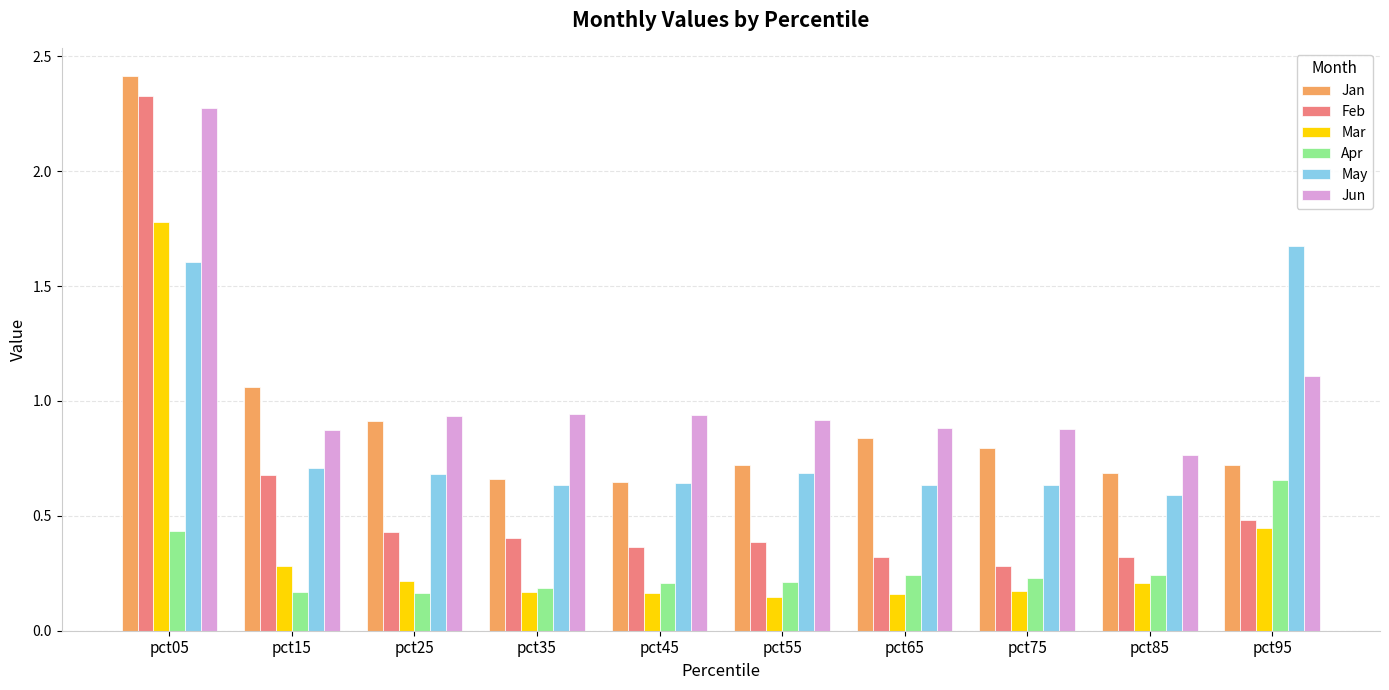

Rank the series by their maximum value, from lowest to highest.

Apr, May, Mar, Jun, Feb, Jan